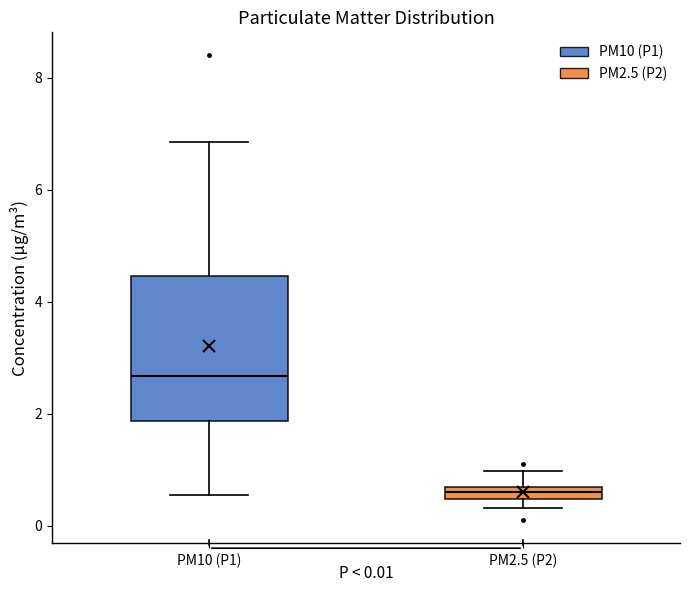

Which box is the tallest, from its lower edge to its upper edge?

PM10 (P1)